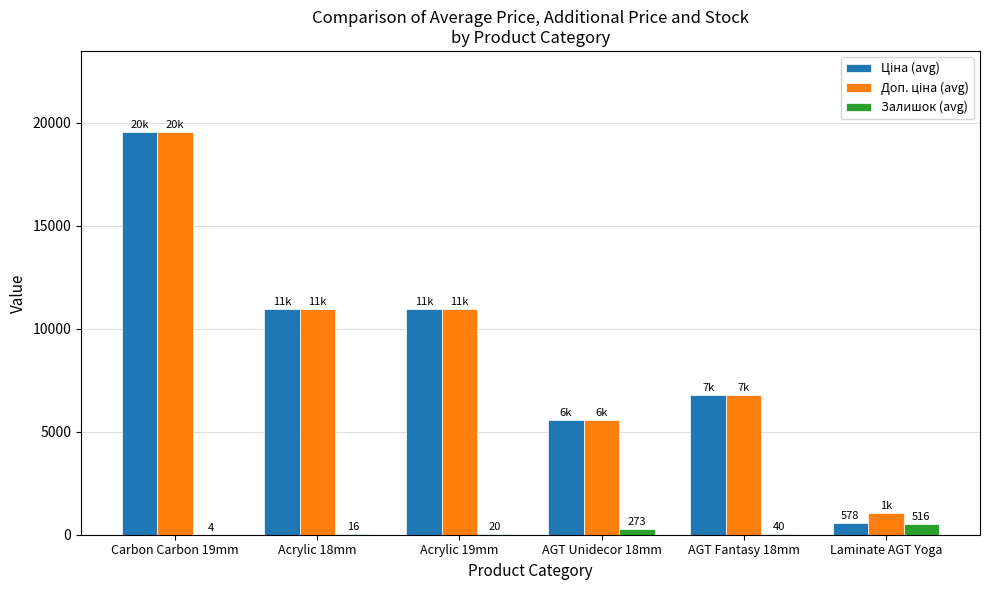

What is the sum of all Залишок (avg) values?

870.8